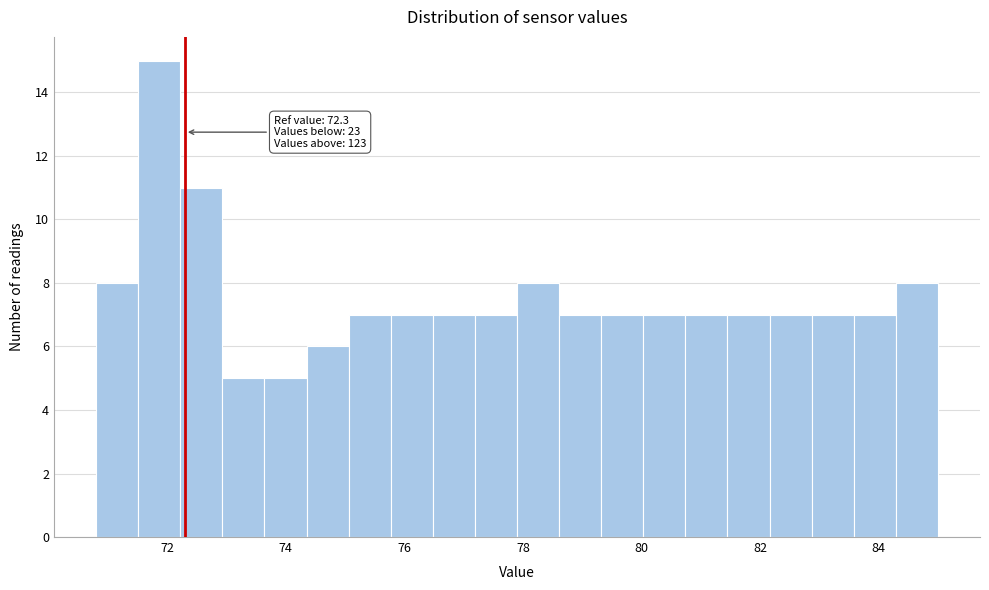

Around what value on the x-axis is the tallest bar? Give the approximate position of its centre, as read against the axis.

71.8